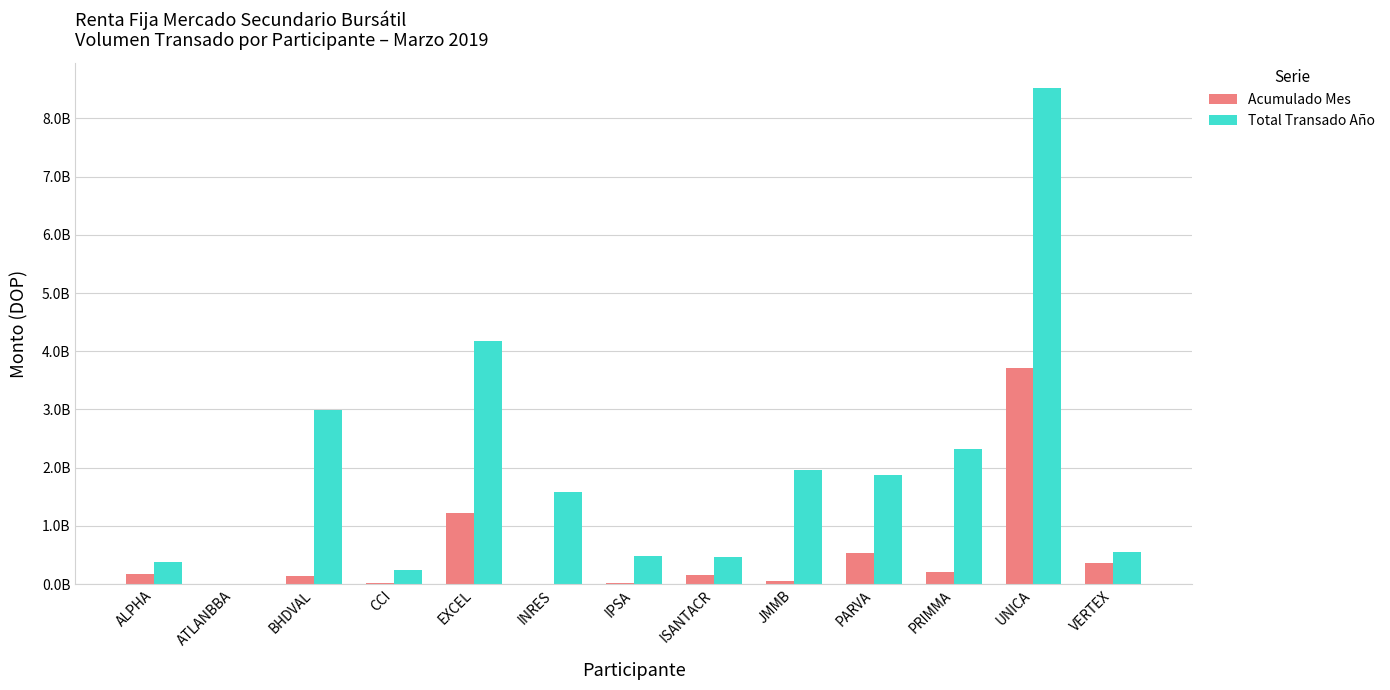

At which label does Total Transado Año reach its minimum?

ATLANBBA